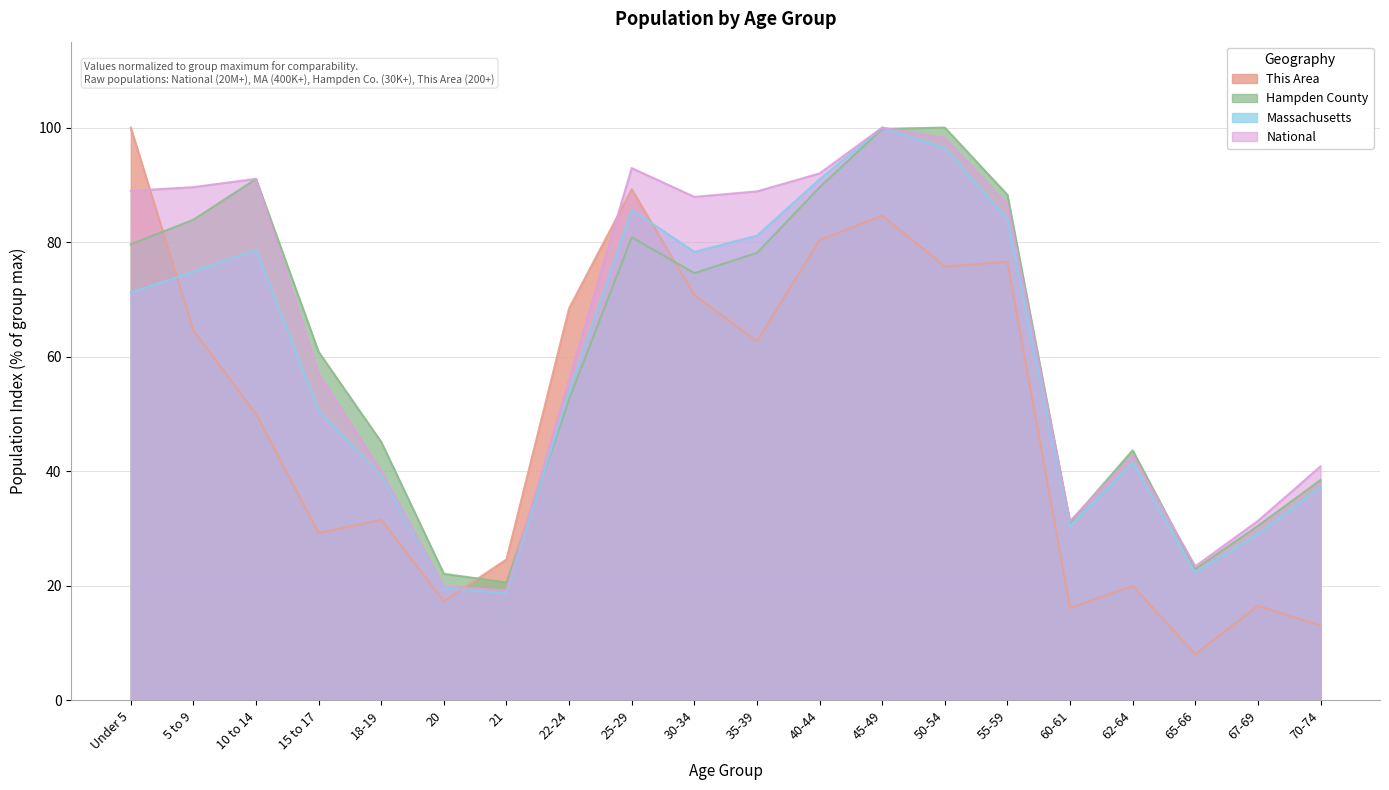

What is the label of the 12th point from the right?

25-29